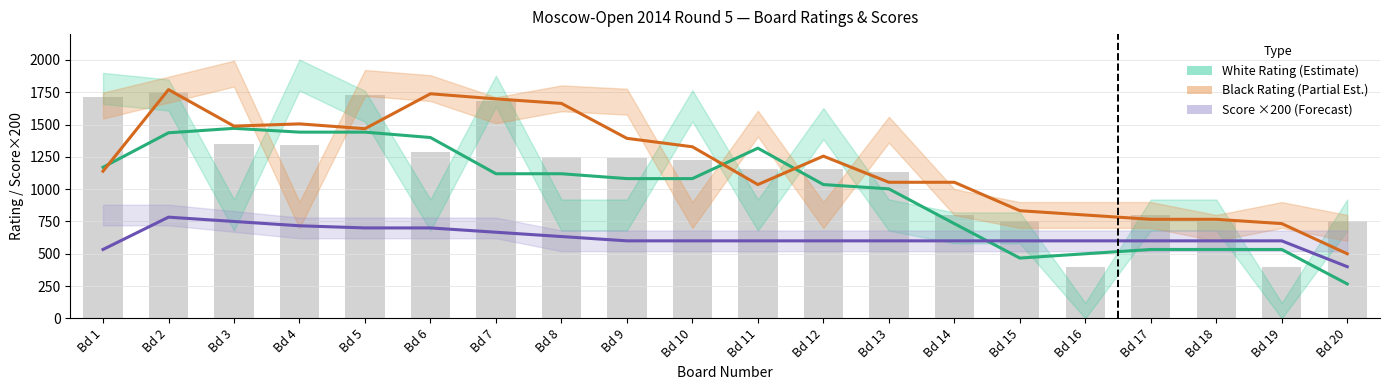

Rank the categories by Avg Score ×200 (Forecast) value from highest to lowest.

Bd 2, Bd 3, Bd 4, Bd 5, Bd 6, Bd 7, Bd 8, Bd 9, Bd 10, Bd 11, Bd 12, Bd 13, Bd 14, Bd 15, Bd 16, Bd 17, Bd 18, Bd 19, Bd 1, Bd 20